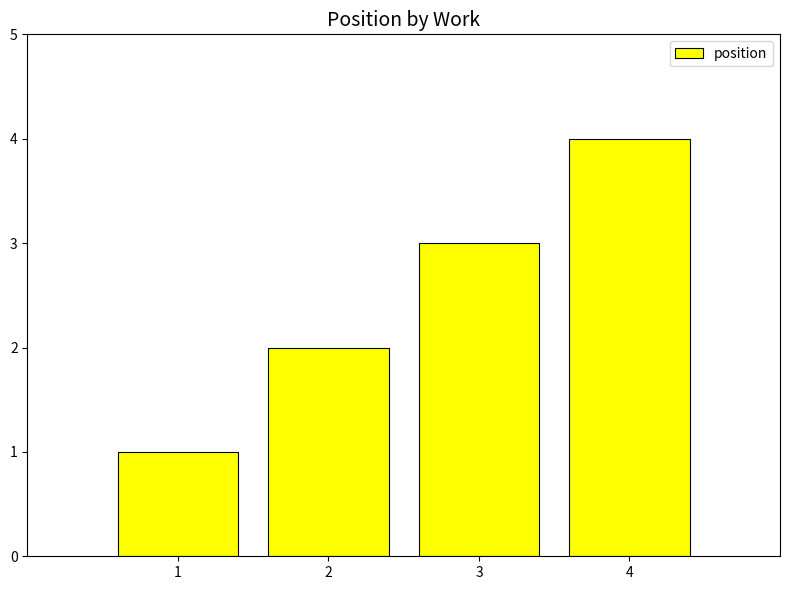

Reading left to right, what are all the values shown in this chart?

1=1	2=2	3=3	4=4